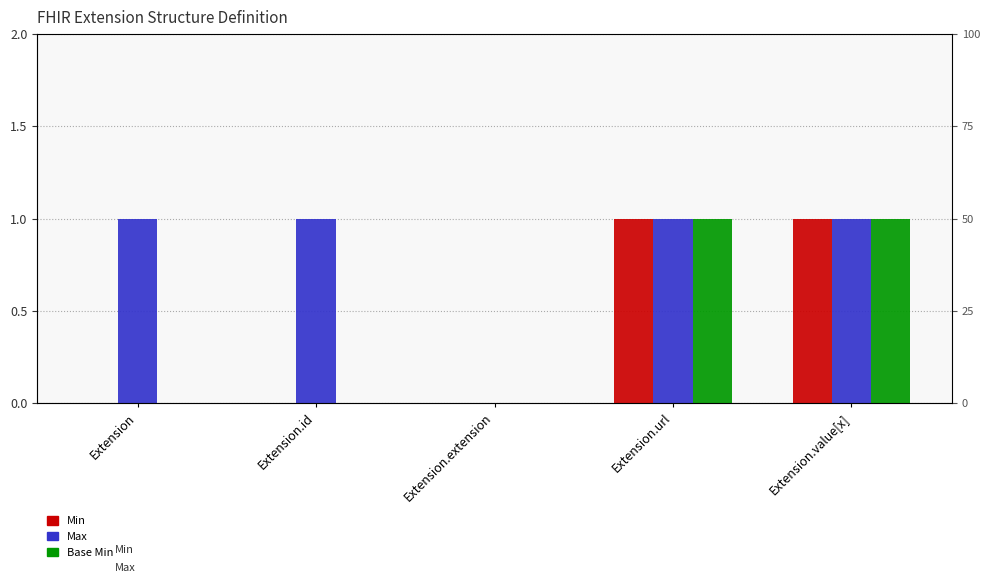

Reading left to right, list all the values displayed in this chart.

Min: Extension=0	Extension.id=0	Extension.extension=0	Extension.url=1	Extension.value[x]=1
Max: Extension=1	Extension.id=1	Extension.extension=0	Extension.url=1	Extension.value[x]=1
Base Min: Extension=0	Extension.id=0	Extension.extension=0	Extension.url=1	Extension.value[x]=1